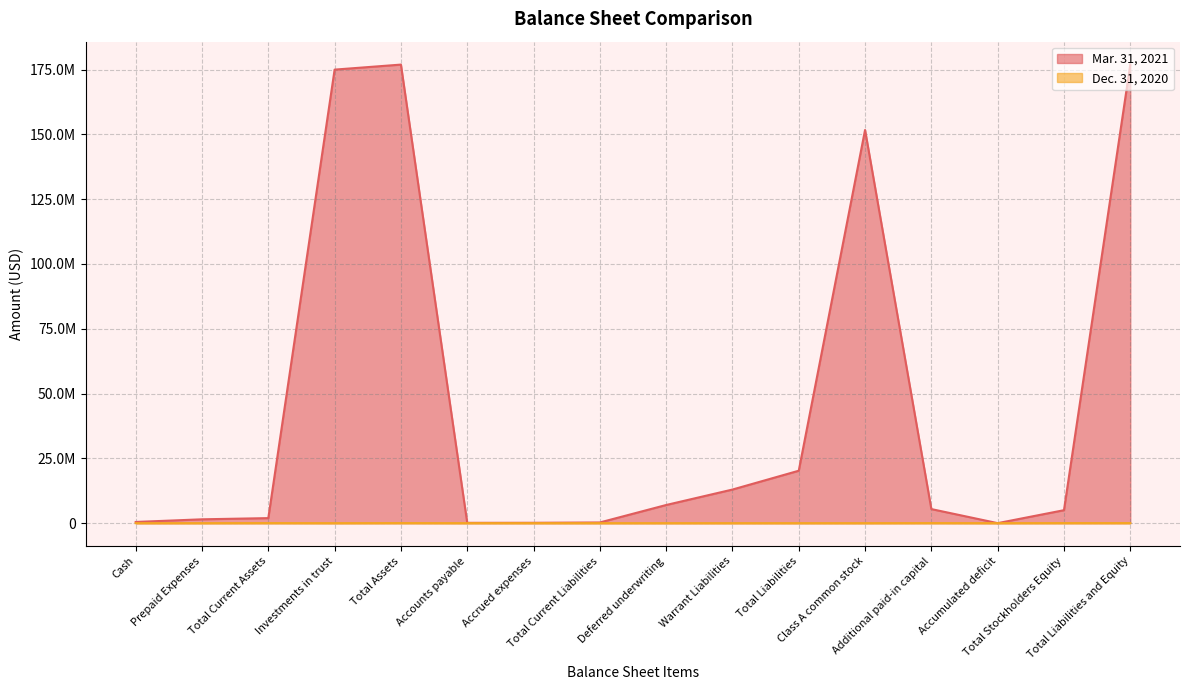

True or false: Dec. 31, 2020 has more than 0 points higher than both neighbors.

True